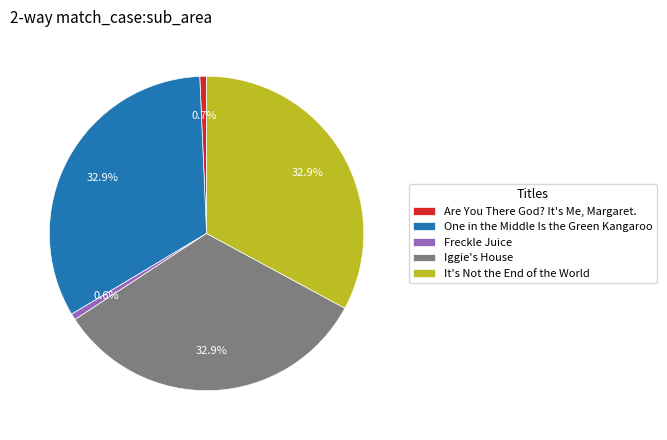

Combined, what portion of the pie is It's Not the End of the World and Iggie's House?

65.8%